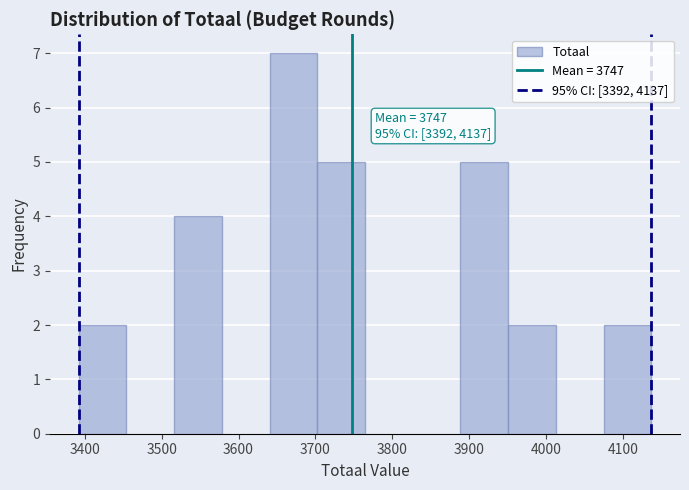

Over which range of the x-axis is the bar tallest?

3640 to 3700